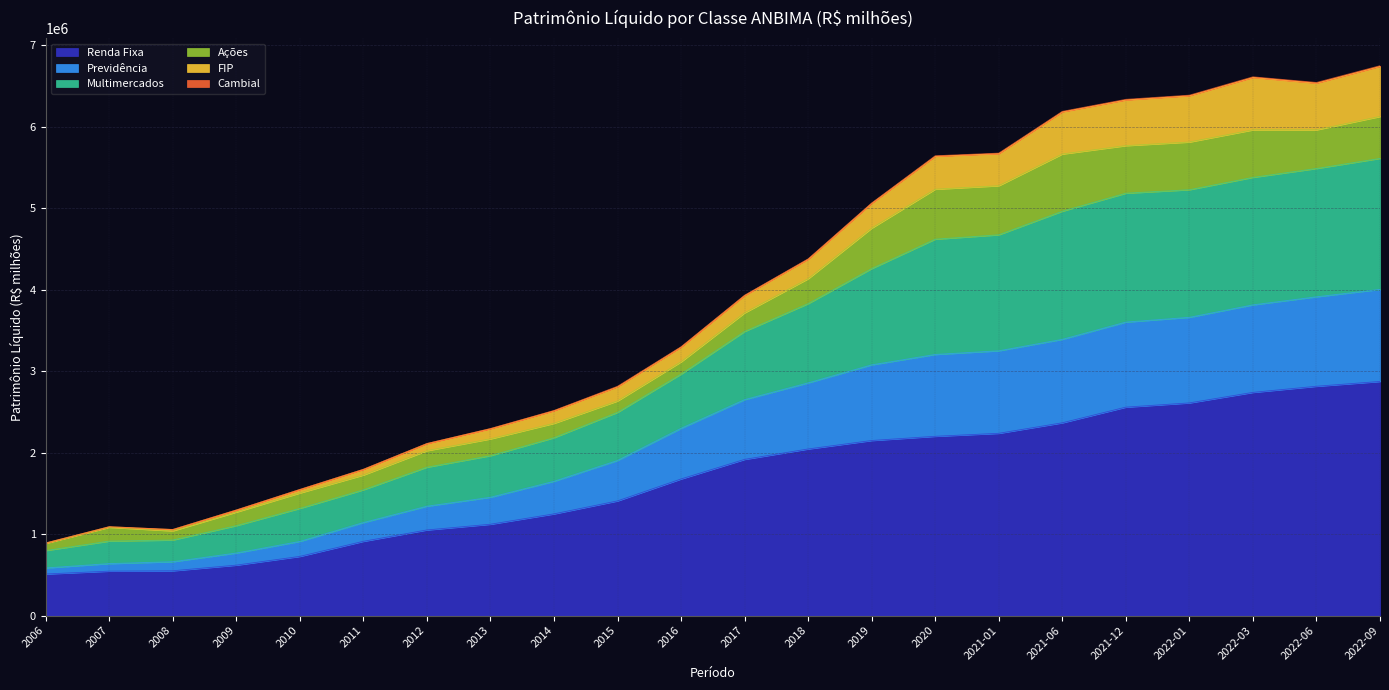

True or false: Renda Fixa and Previdência intersect in this chart.

False